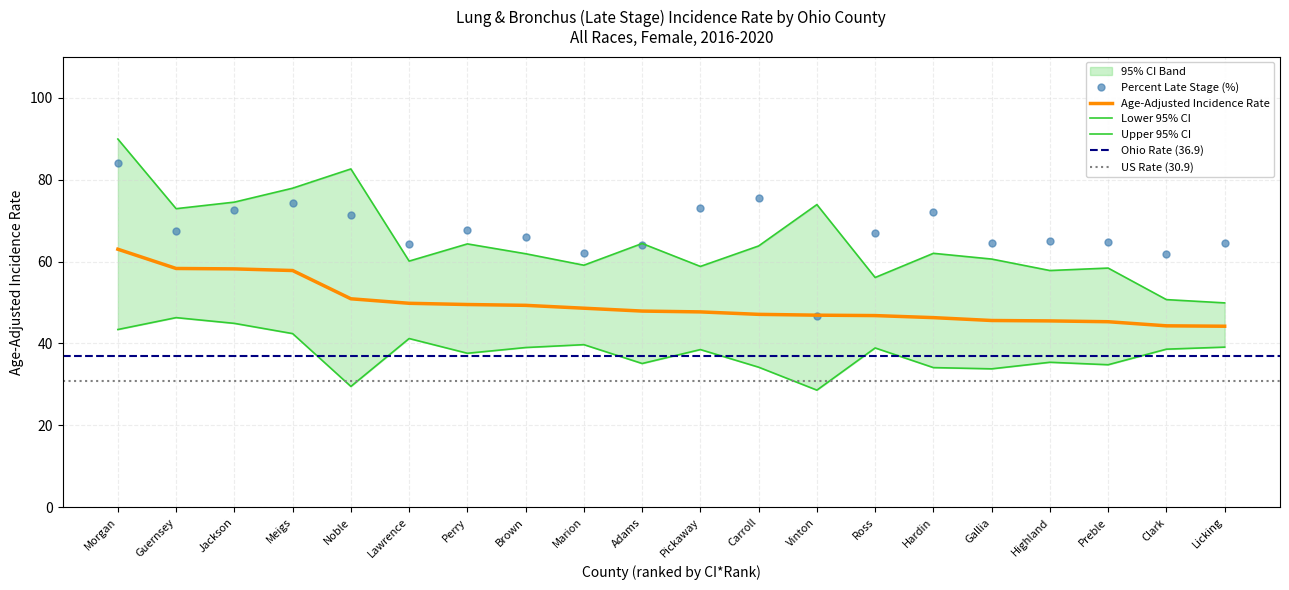

Reading right to left, what are all the values shown in this chart?

Age-Adjusted Rate: 44.2	44.3	45.3	45.5	45.6	46.3	46.8	46.9	47.1	47.7	47.9	48.6	49.3	49.5	49.8	50.9	57.8	58.2	58.3	63.0
Lower 95% CI: 39.1	38.6	34.8	35.4	33.8	34.1	38.9	28.6	34.2	38.5	35.1	39.7	39.0	37.6	41.2	29.5	42.4	44.9	46.3	43.4
Upper 95% CI: 49.9	50.7	58.4	57.8	60.6	62.0	56.1	73.9	63.8	58.8	64.4	59.1	61.9	64.3	60.1	82.6	77.9	74.5	72.9	89.9
Percent Late Stage: 64.4	61.8	64.8	64.9	64.6	72.1	67.0	46.7	75.4	73.1	64.0	62.2	66.1	67.8	64.3	71.4	74.2	72.6	67.4	84.1